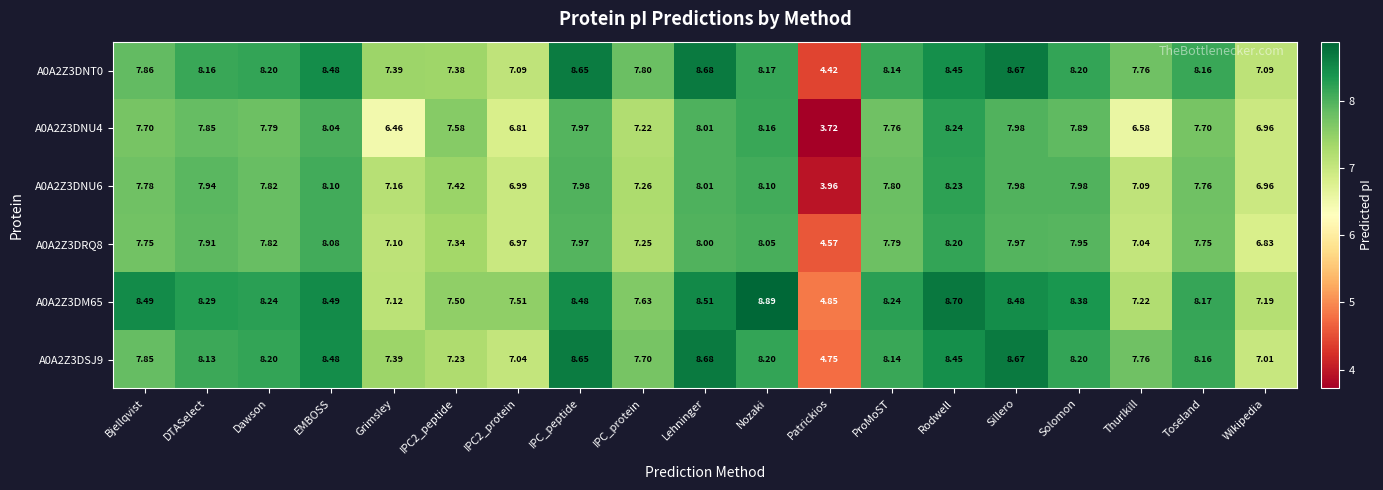

Which category has the lowest value in the A0A2Z3DRQ8 series?

Patrickios